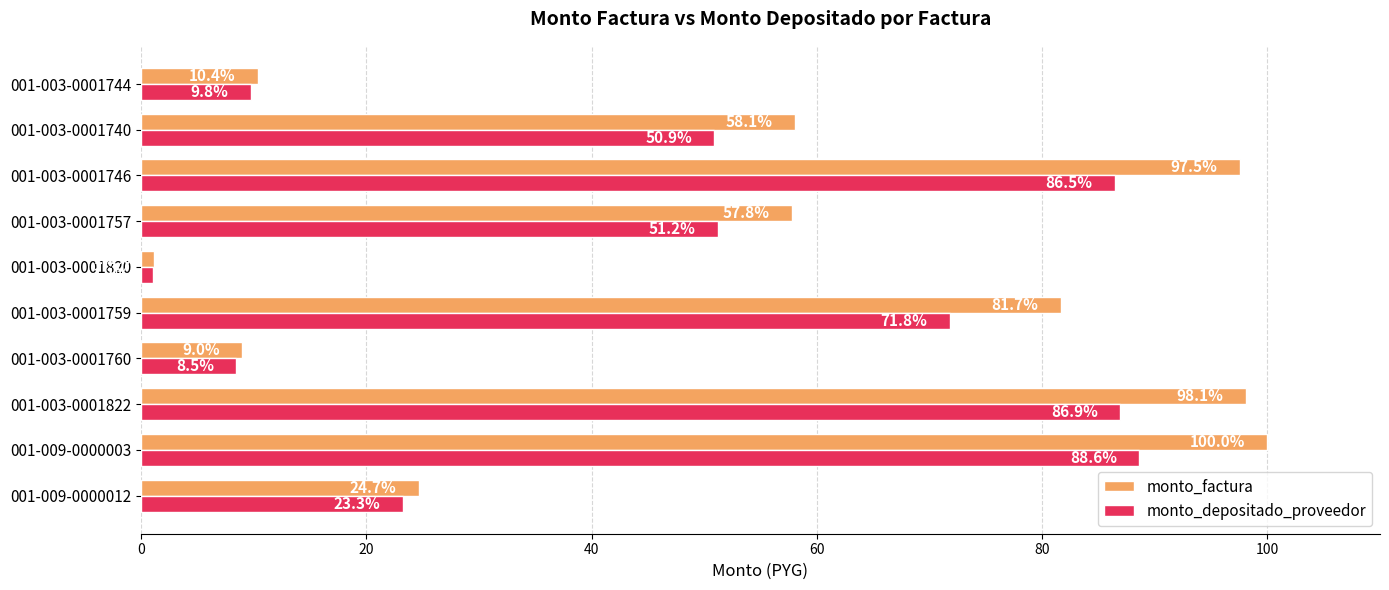

Which series changed the most between 001-003-0001822 and 001-003-0001746?

monto_factura